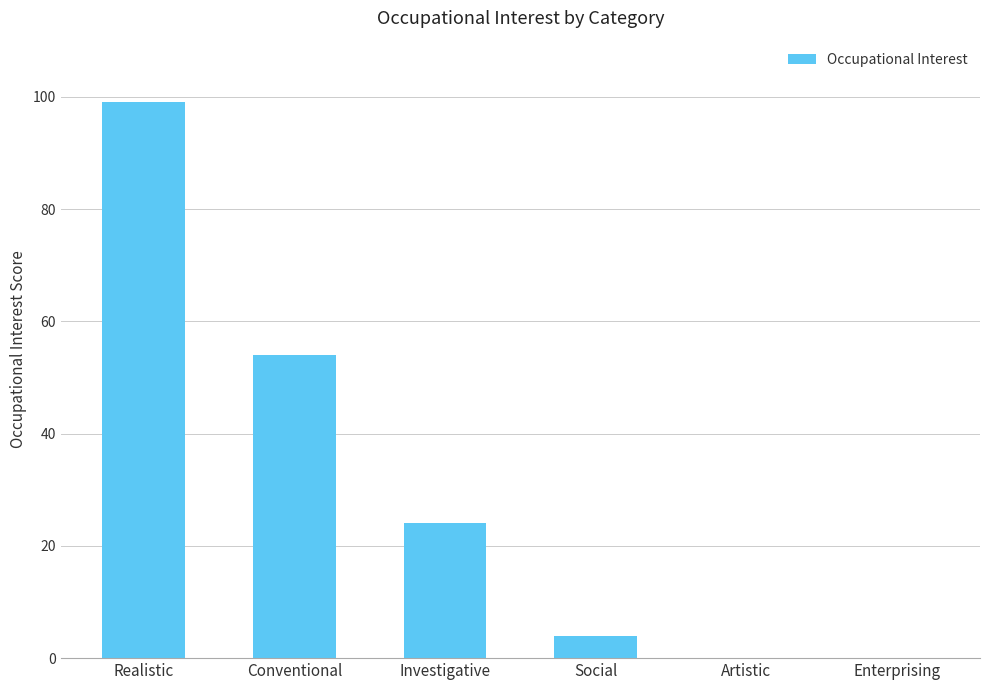

What is the sum of all values?

181